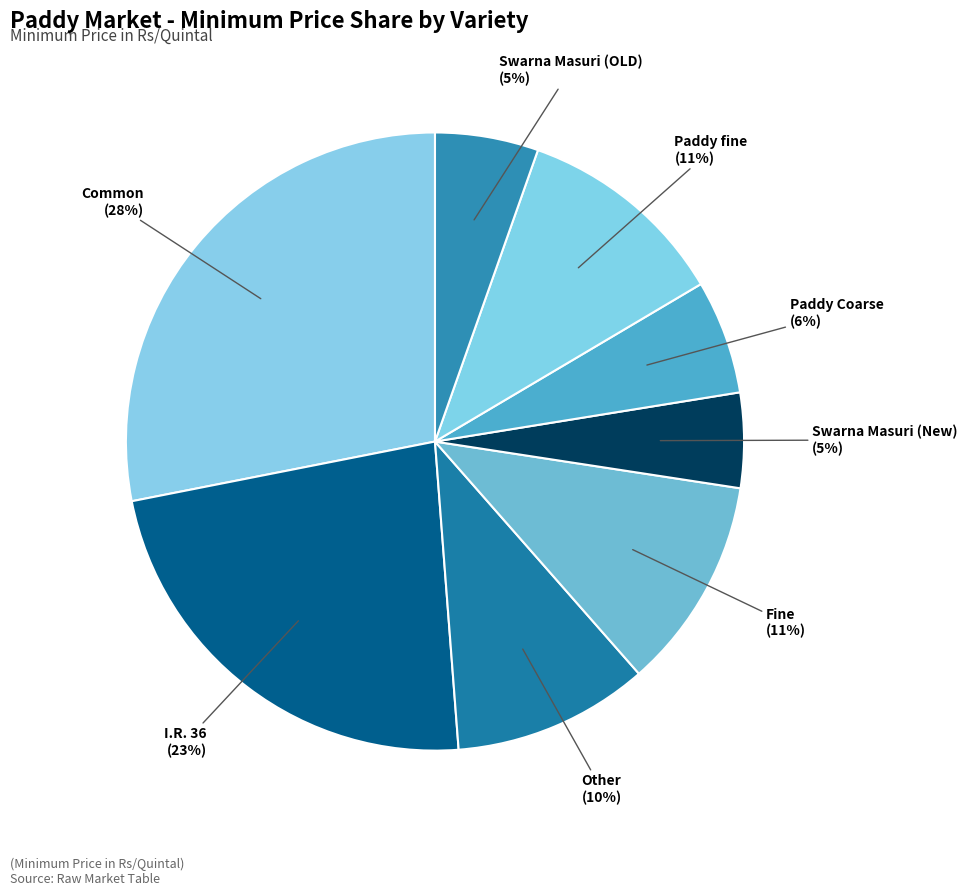

How many slices are in this pie chart?

8